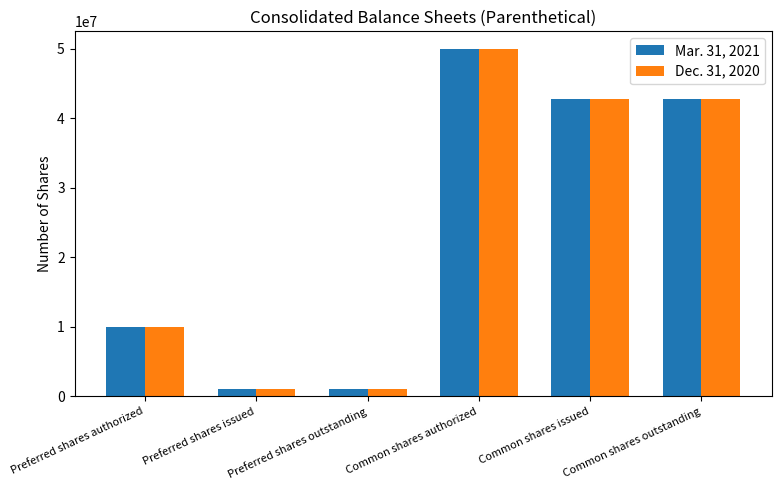

What is the difference between the maximum and minimum values in the Dec. 31, 2020 series?

48999999